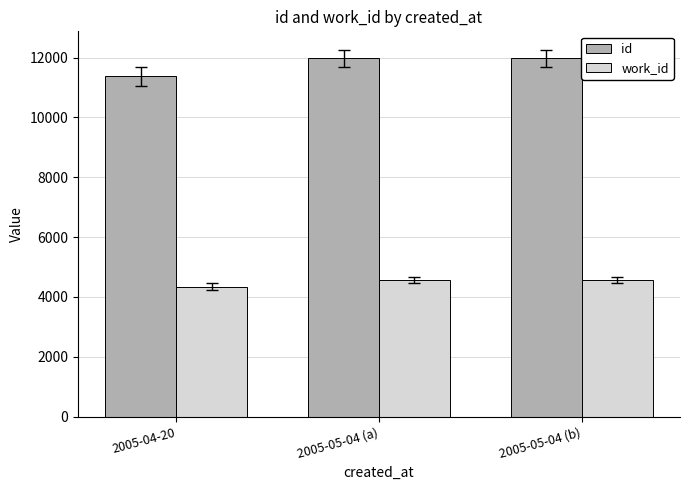

Rank the series at 2005-04-20 from lowest to highest value.

work_id, id